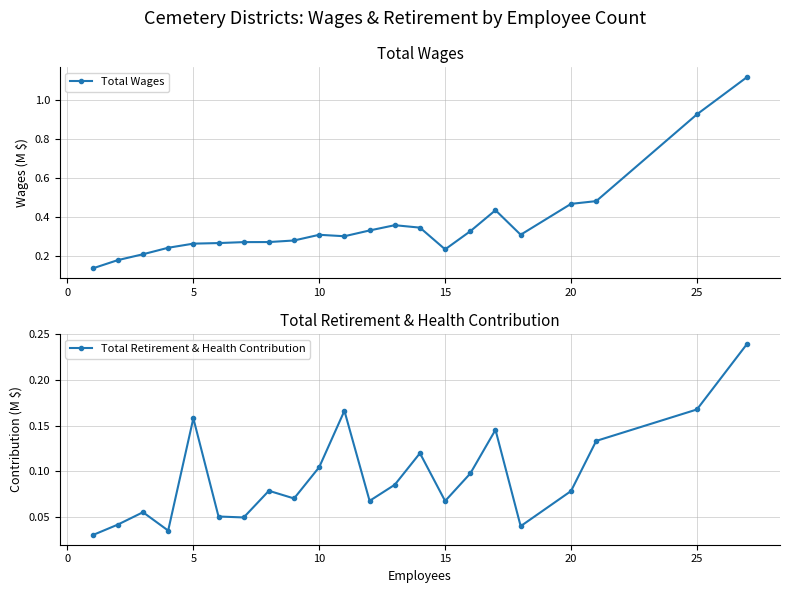

True or false: Total Wages and Total Retirement & Health Contribution cross at least once.

False